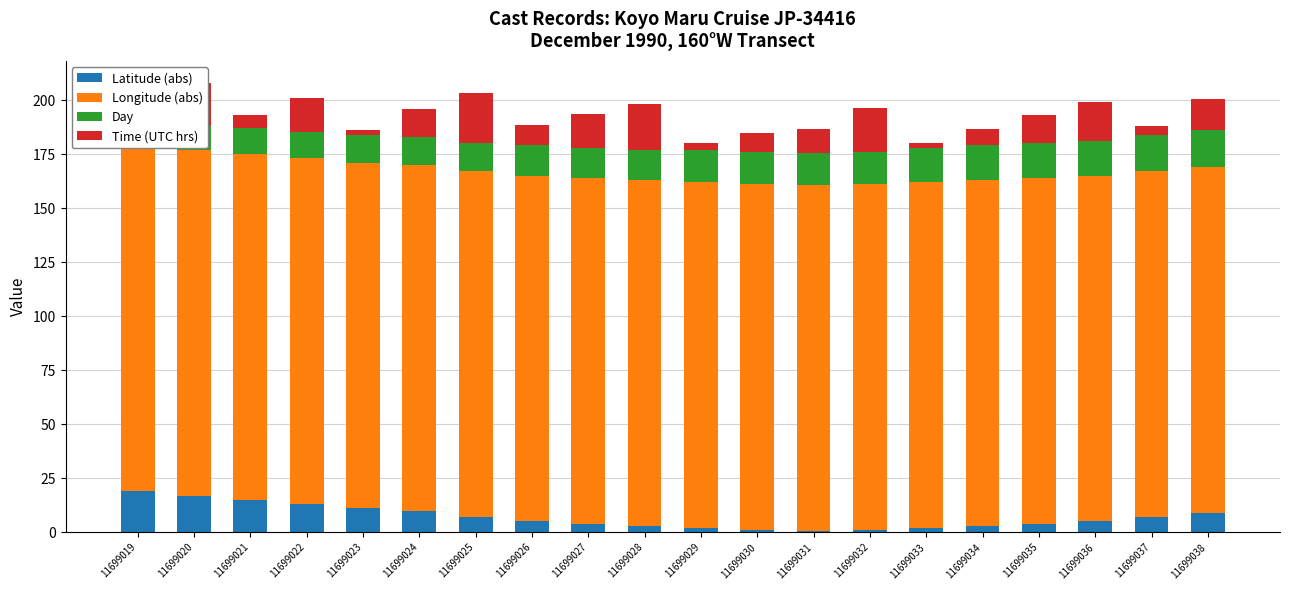

Reading left to right, extract all data points from this chart.

Latitude (abs): 11699019=19.0	11699020=17.0	11699021=15.0	11699022=13.0	11699023=11.0	11699024=10.0	11699025=7.0	11699026=5.0	11699027=4.0	11699028=3.0	11699029=2.0	11699030=1.0	11699031=0.5	11699032=1.0	11699033=2.0	11699034=3.0	11699035=4.0	11699036=5.0	11699037=7.0	11699038=9.0
Longitude (abs): 11699019=160.0	11699020=160.0	11699021=160.0	11699022=160.0	11699023=160.0	11699024=160.0	11699025=160.0	11699026=160.0	11699027=160.0	11699028=160.0	11699029=160.0	11699030=160.0	11699031=160.0	11699032=160.0	11699033=160.0	11699034=160.0	11699035=160.0	11699036=160.0	11699037=160.0	11699038=160.0
Day: 11699019=11.0	11699020=11.0	11699021=12.0	11699022=12.0	11699023=13.0	11699024=13.0	11699025=13.0	11699026=14.0	11699027=14.0	11699028=14.0	11699029=15.0	11699030=15.0	11699031=15.0	11699032=15.0	11699033=16.0	11699034=16.0	11699035=16.0	11699036=16.0	11699037=17.0	11699038=17.0
Time (UTC hrs): 11699019=10.0	11699020=19.7	11699021=5.9	11699022=16.1	11699023=2.3	11699024=12.9	11699025=23.2	11699026=9.5	11699027=15.4	11699028=21.1	11699029=2.9	11699030=8.7	11699031=11.3	11699032=20.1	11699033=2.0	11699034=7.4	11699035=13.0	11699036=18.3	11699037=4.2	11699038=14.7